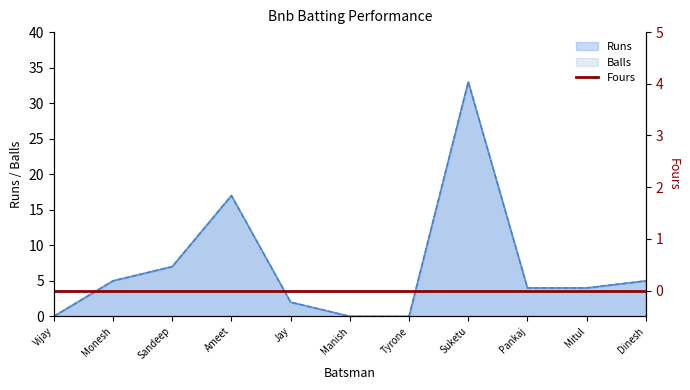

What position from the right is Mitul?

2